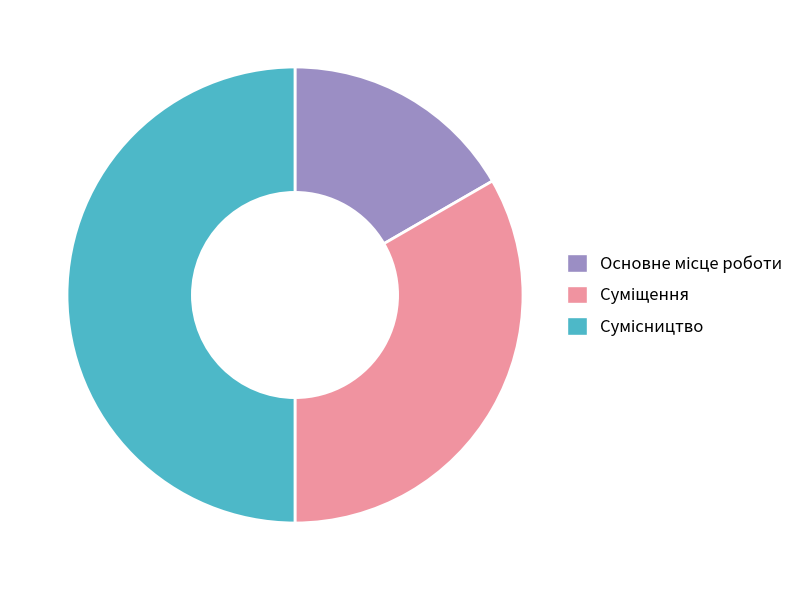

How many slices are in this pie chart?

3